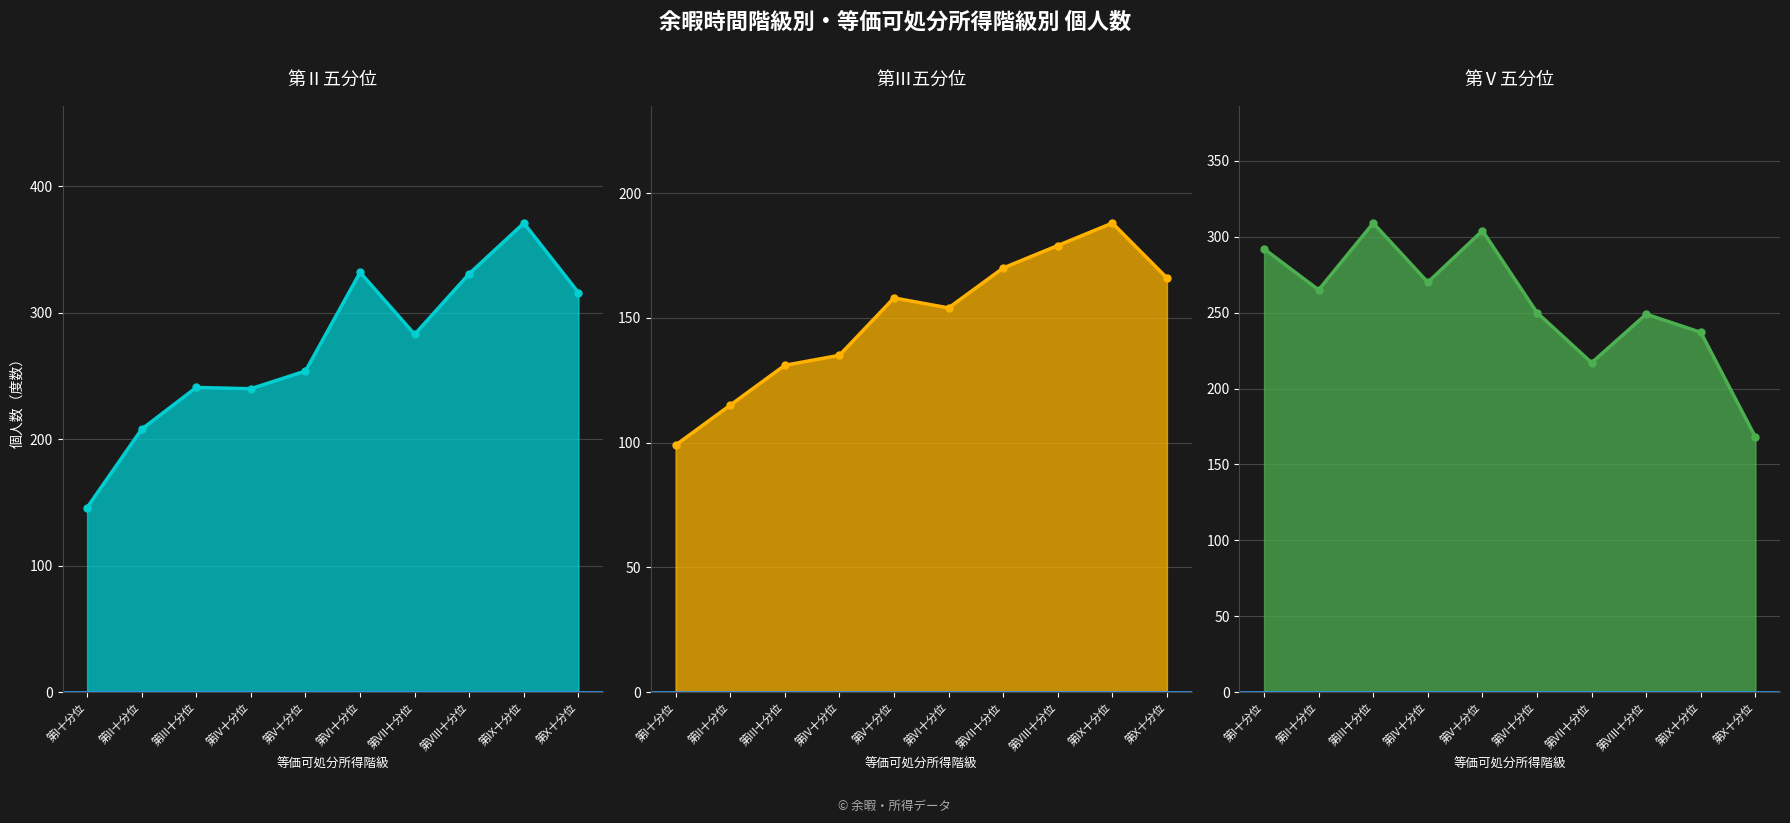

The value of 第Ⅱ五分位 at 第II十分位 is 104. True or false?

False